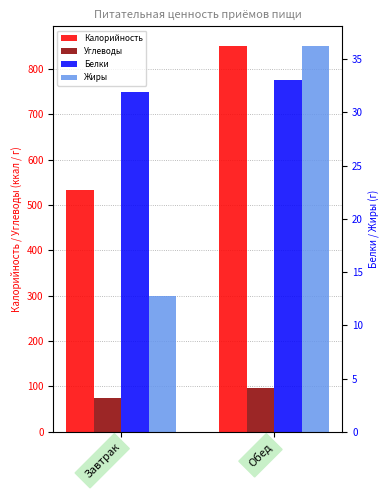

At which category does the chart reach its minimum across all series?

Завтрак